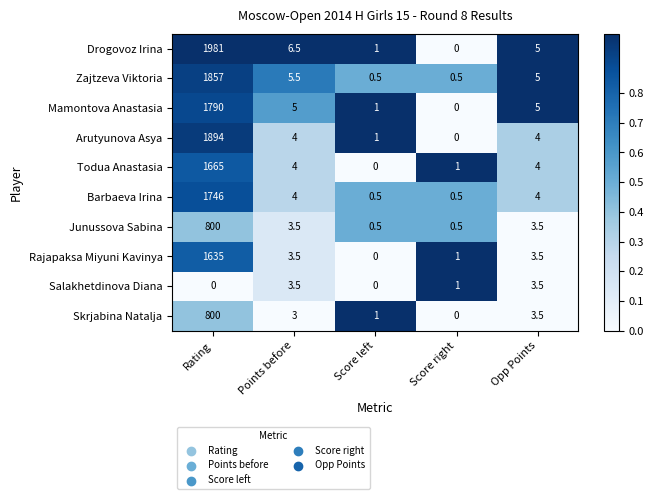

Which series changed the most between Rating and Score right?

Drogovoz Irina